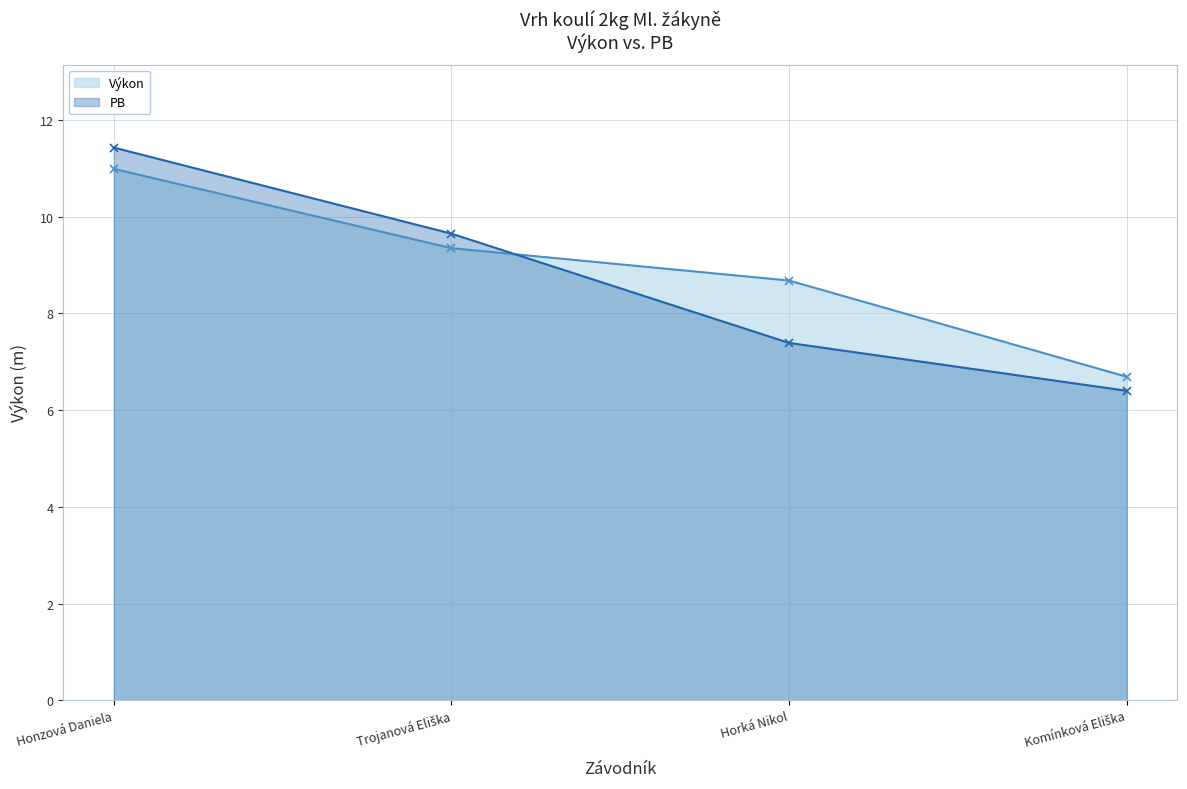

How many lines are shown in the chart?

2